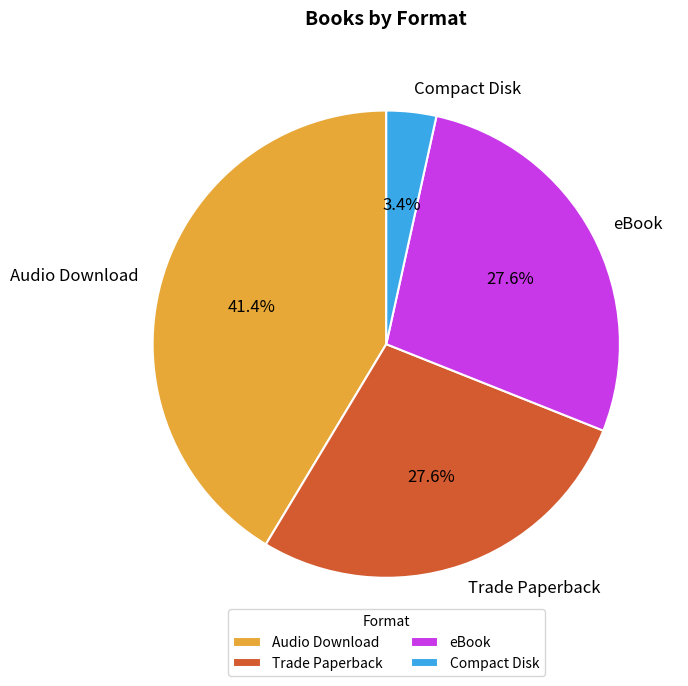

How many slices are in this pie chart?

4